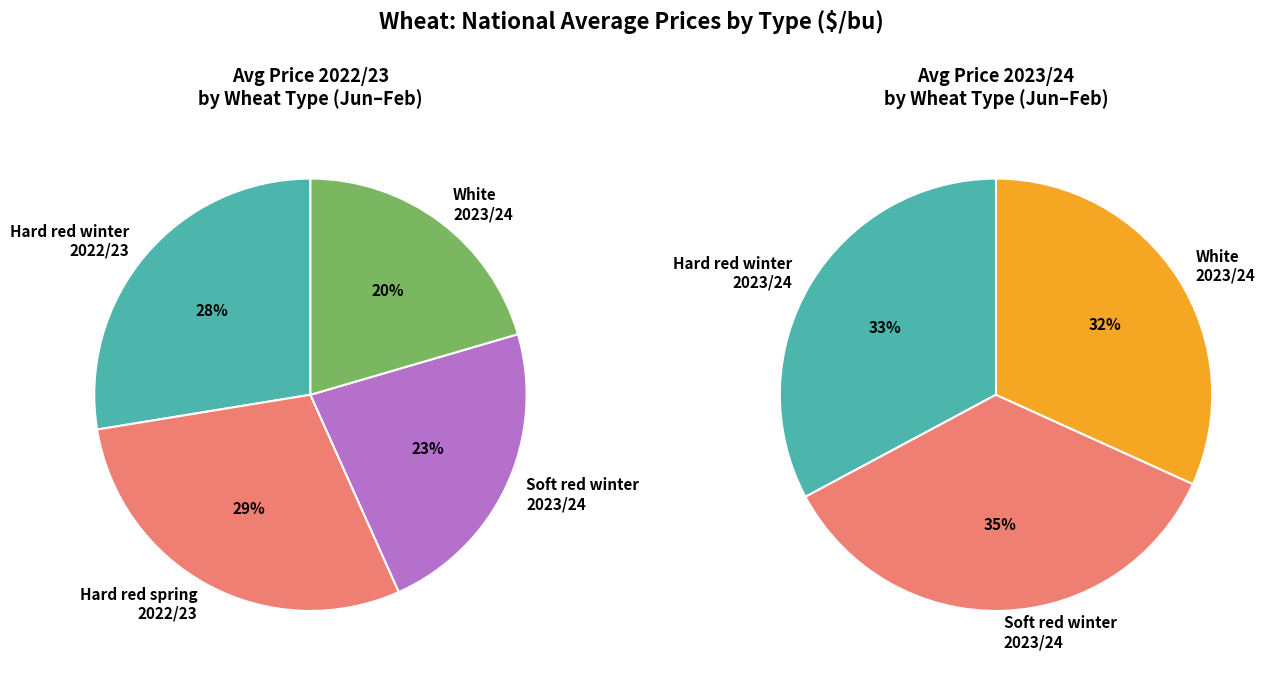

True or false: June accounts for 19% of the total.

False